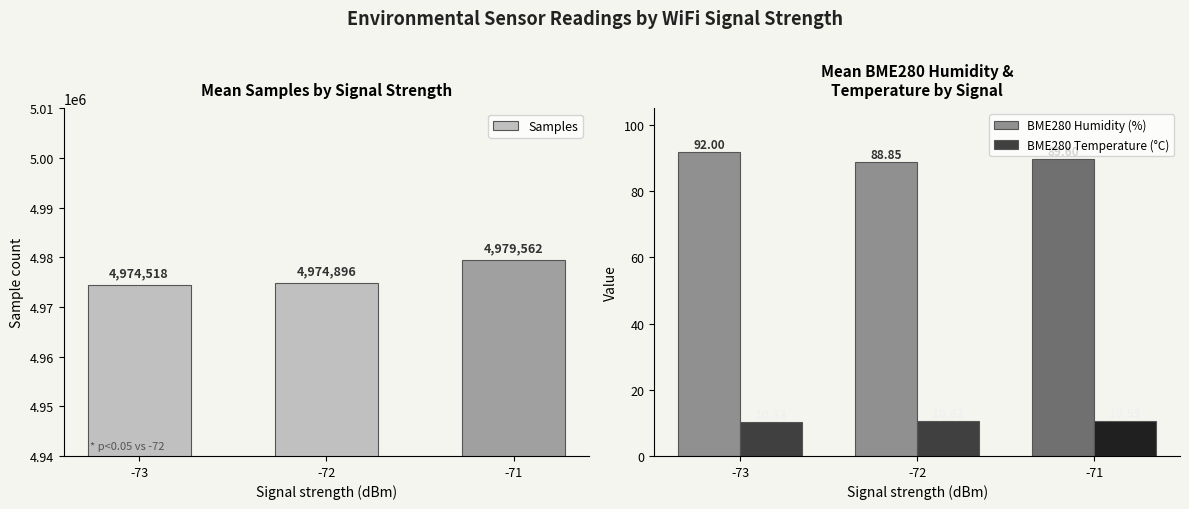

Reading right to left, what are all the values shown in this chart?

Samples: 4979562.0	4974896.0	4974518.0
BME280 Humidity (%): 89.6	88.8	92.0
BME280 Temperature (°C): 10.6	10.6	10.1